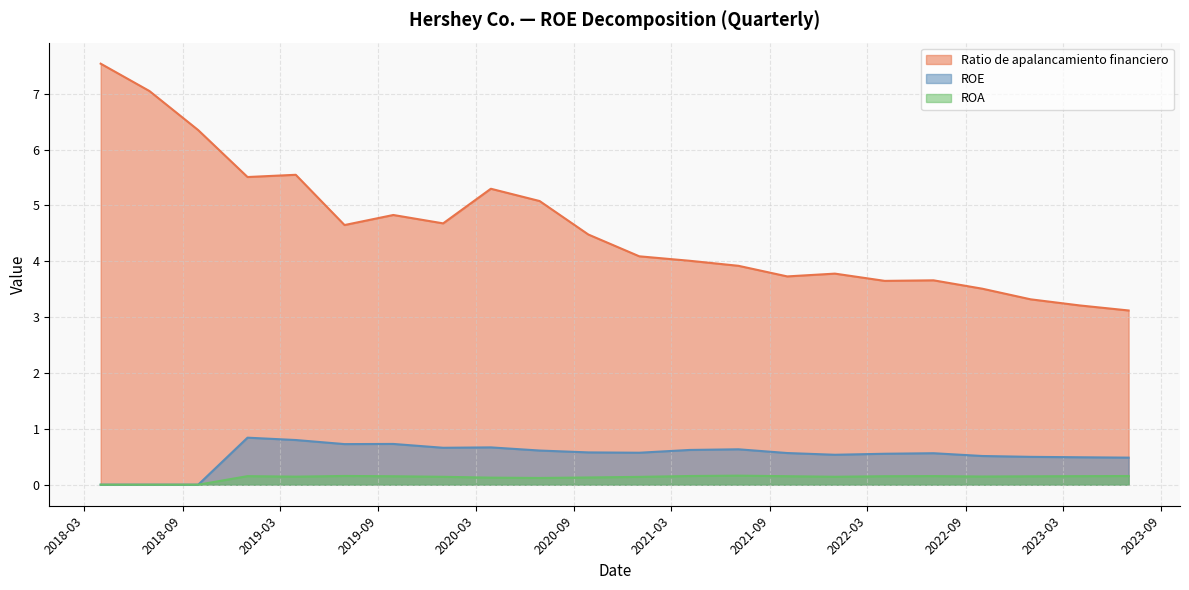

At which category does Ratio de apalancamiento financiero reach its first local peak?

2019-03-31